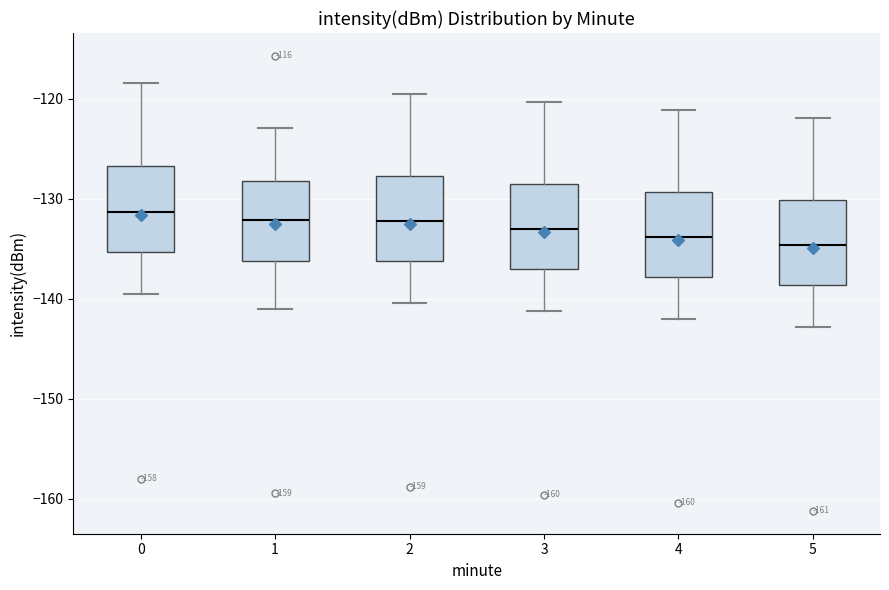

Reading left to right, transcribe this box plot: for each box, give where its median line is, the range the box spans, and where its two whiskers end, as read against the y-axis. The values are not printed on the chart, so give them approximately, as read against the axis.

0: median -131, box -135 to -127, whiskers -140 to -118
1: median -132, box -136 to -128, whiskers -141 to -123
2: median -132, box -136 to -128, whiskers -140 to -119
3: median -133, box -137 to -128, whiskers -141 to -120
4: median -134, box -138 to -129, whiskers -142 to -121
5: median -135, box -139 to -130, whiskers -143 to -122